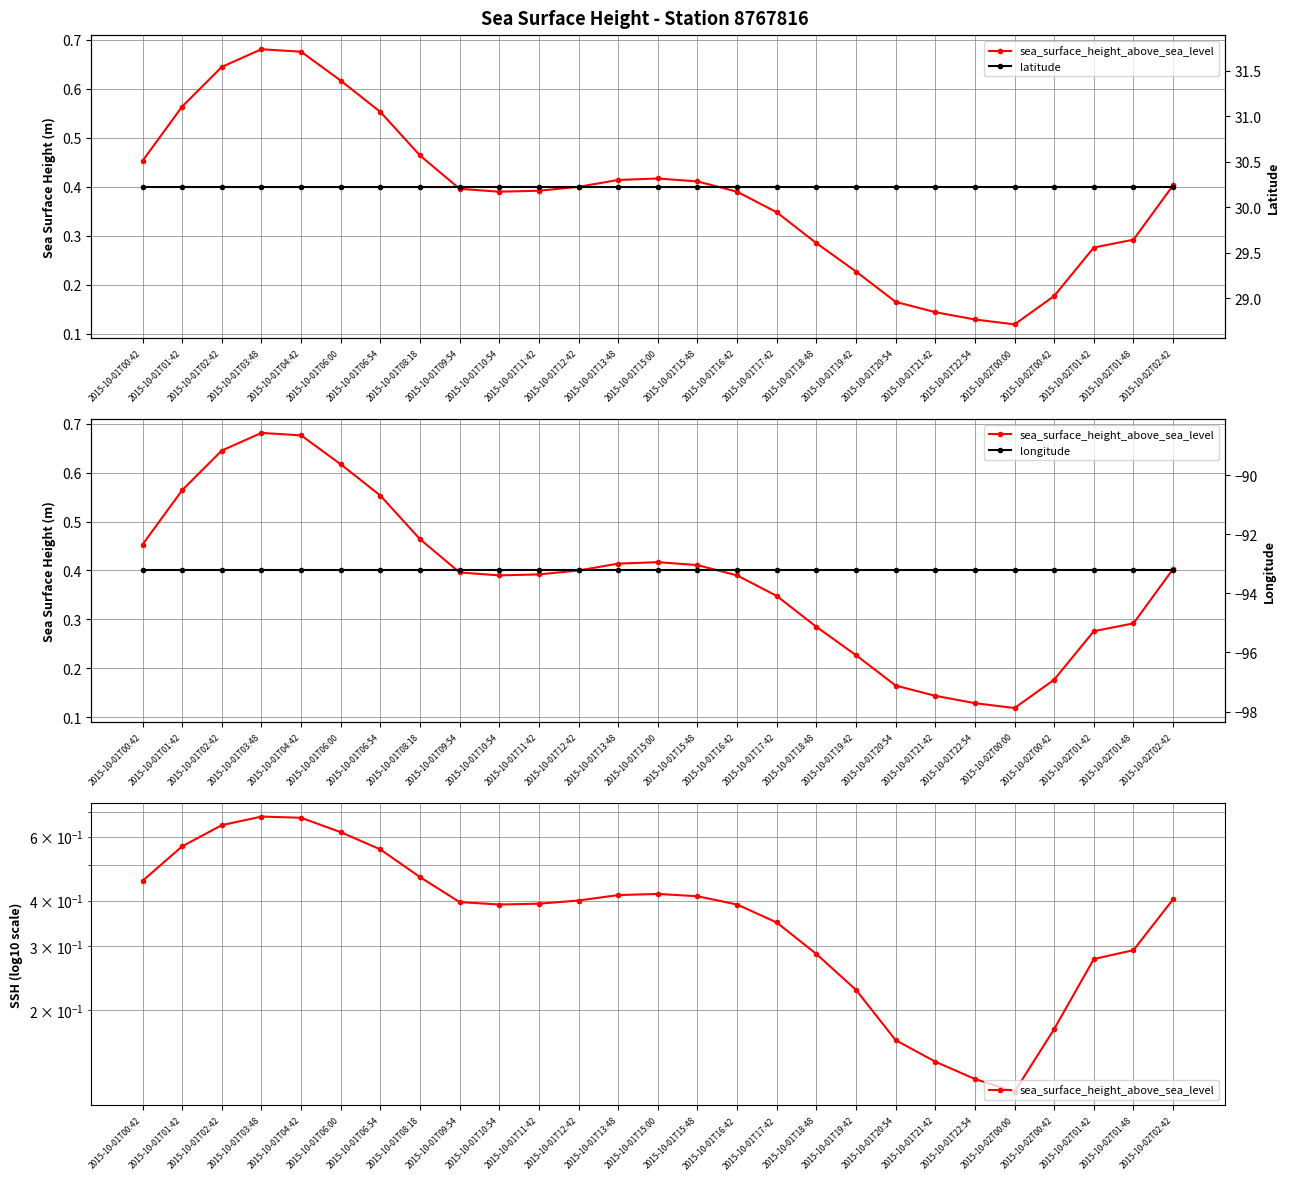

What is the total value across all series at 2015-10-01T17:42?

-62.7